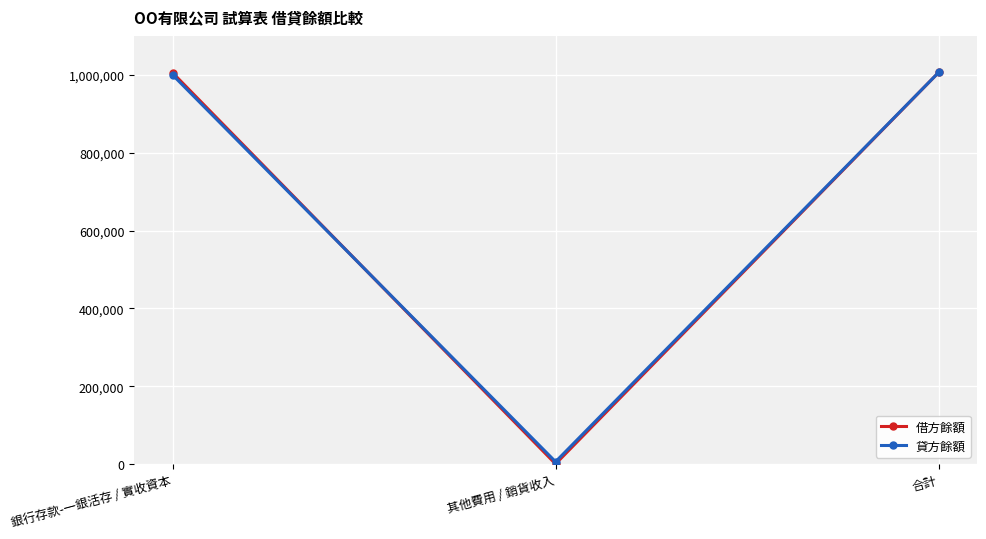

Where is 貸方餘額 nearest to the value 506000?

銀行存款-一銀活存 / 實收資本